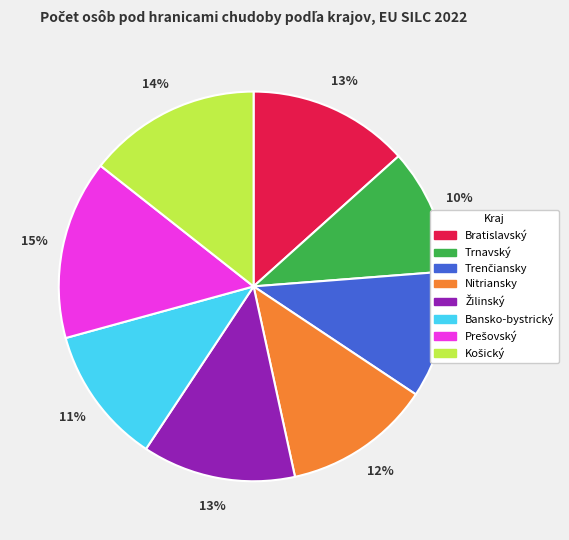

To the nearest percent, what percentage of the pie is Bansko-bystrický?

11%